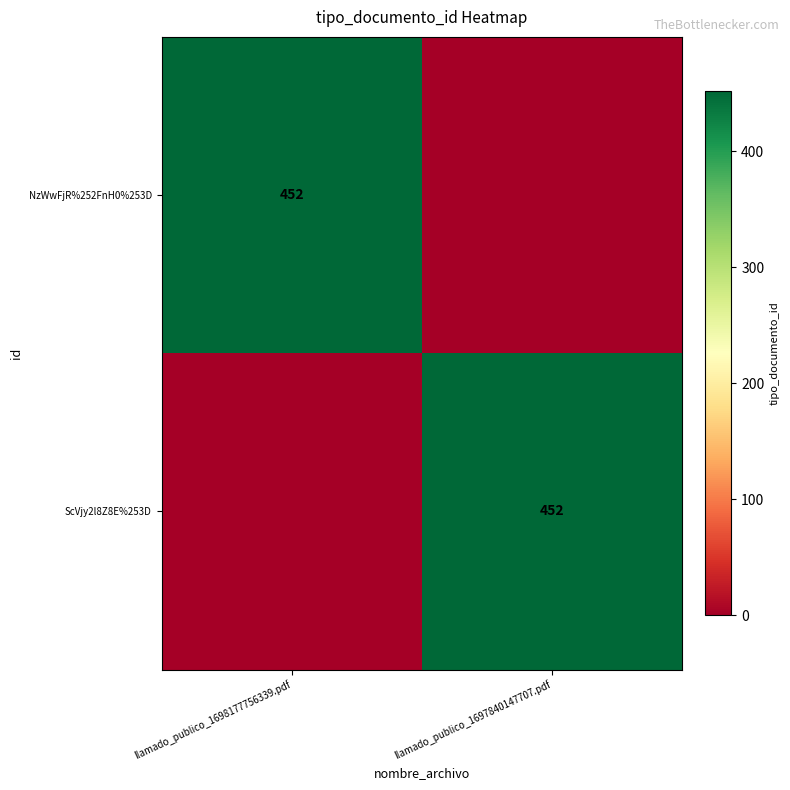

The value of ScVjy2l8Z8E%253D at llamado_publico_1697840147707.pdf is 452. True or false?

True